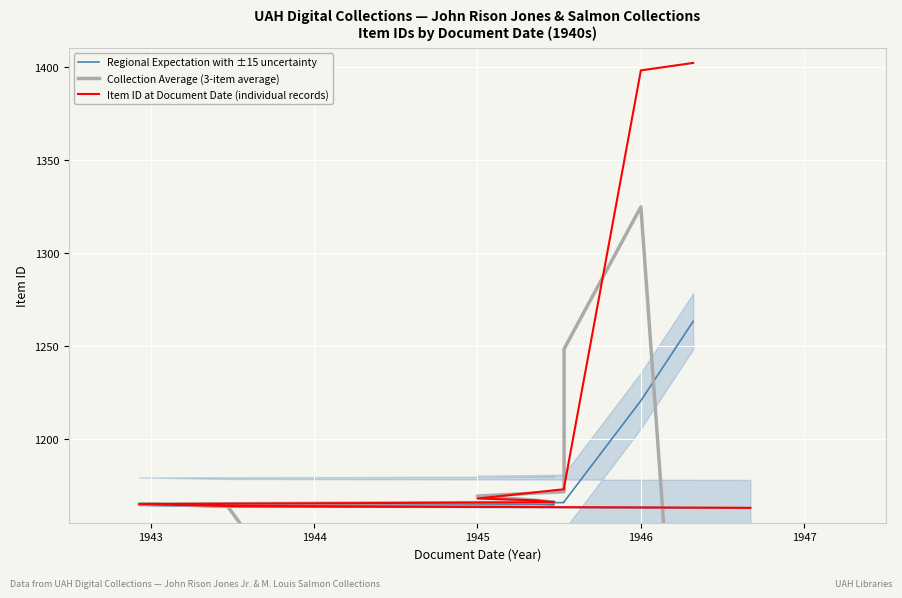

Is it true that Collection Average (3-item average) equals 312.8 at 1945?

False